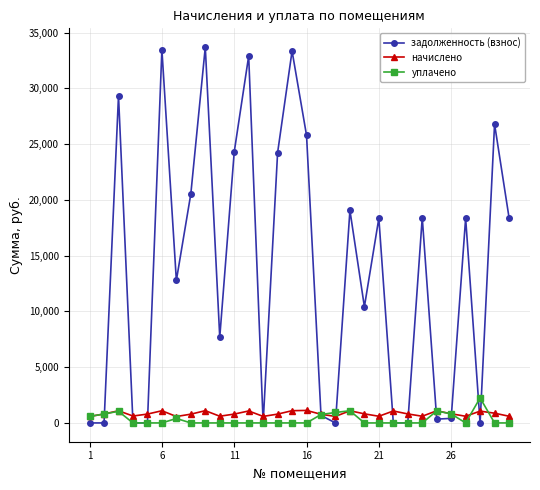

At how many categories does at least one series exceed 16204?

15